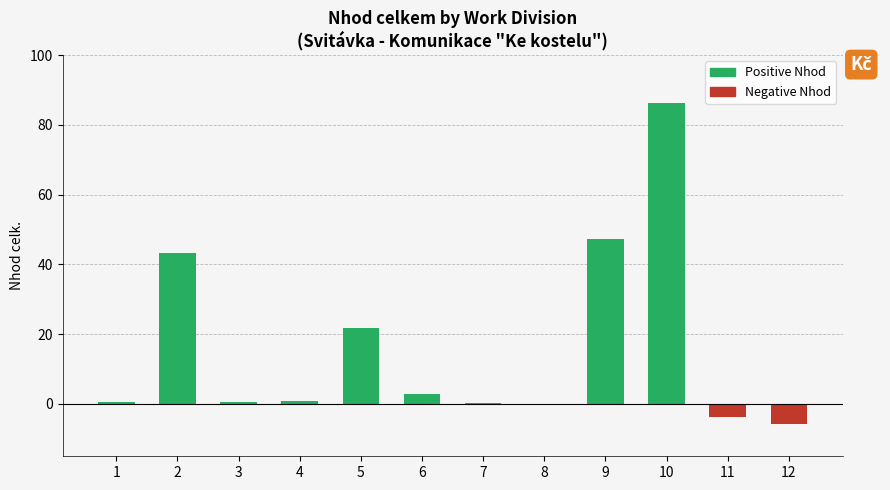

How many distinct data groups are displayed?

1